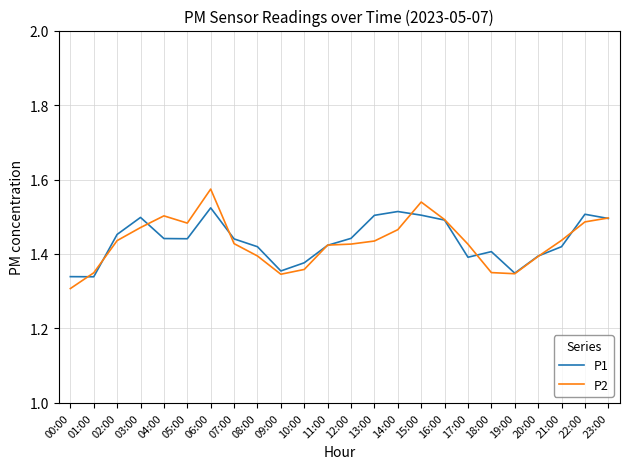

What position from the right is 00:00?

24